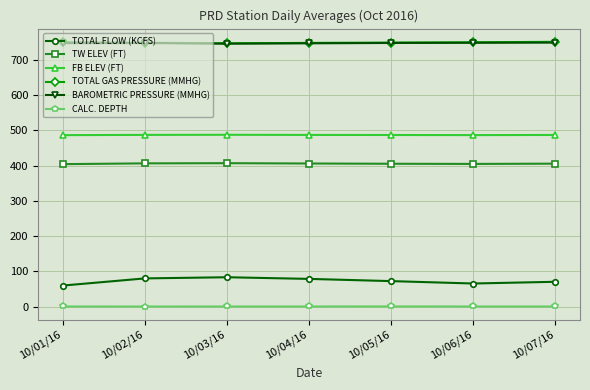

What is the difference between the maximum and second lowest values in the CALC. DEPTH series?

0.1